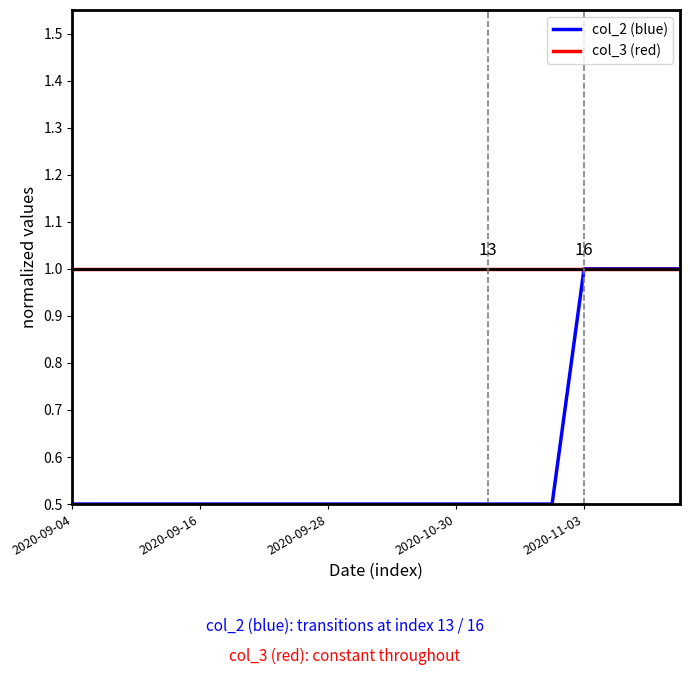

Which series has the largest range (max minus min)?

col_2 (blue)